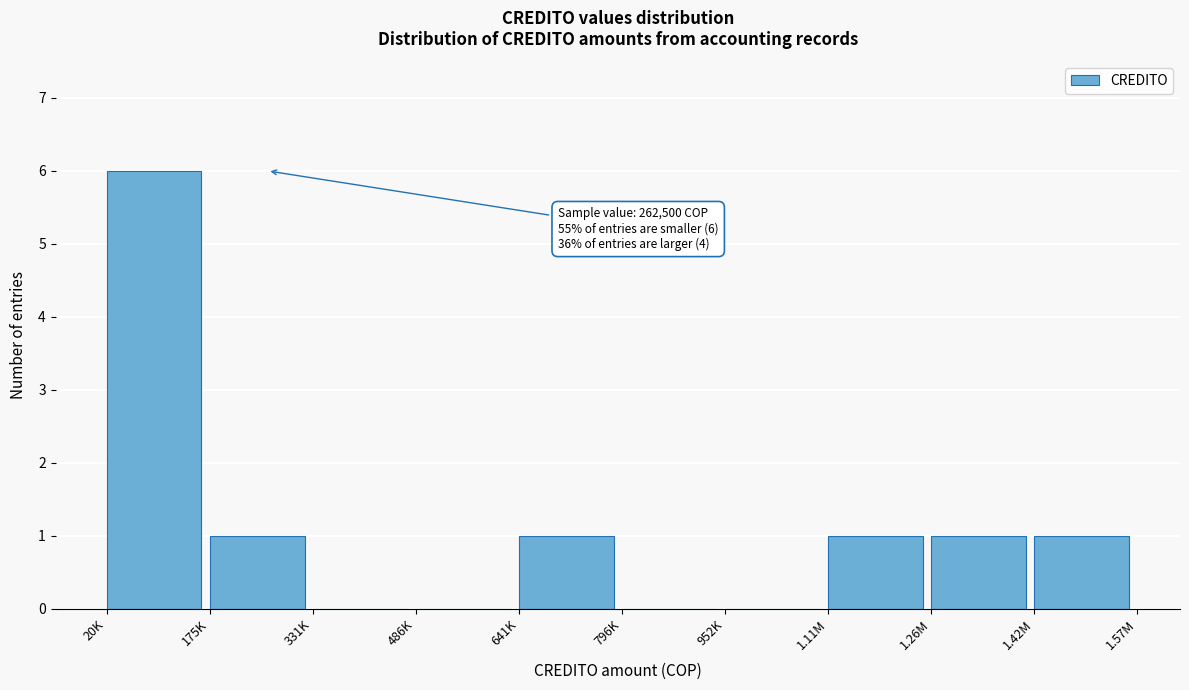

Reading right to left, list all the values displayed in this chart.

1.42M=1	1.26M=1	1.11M=1	952K=0	796K=0	641K=1	486K=0	331K=0	175K=1	20K=6